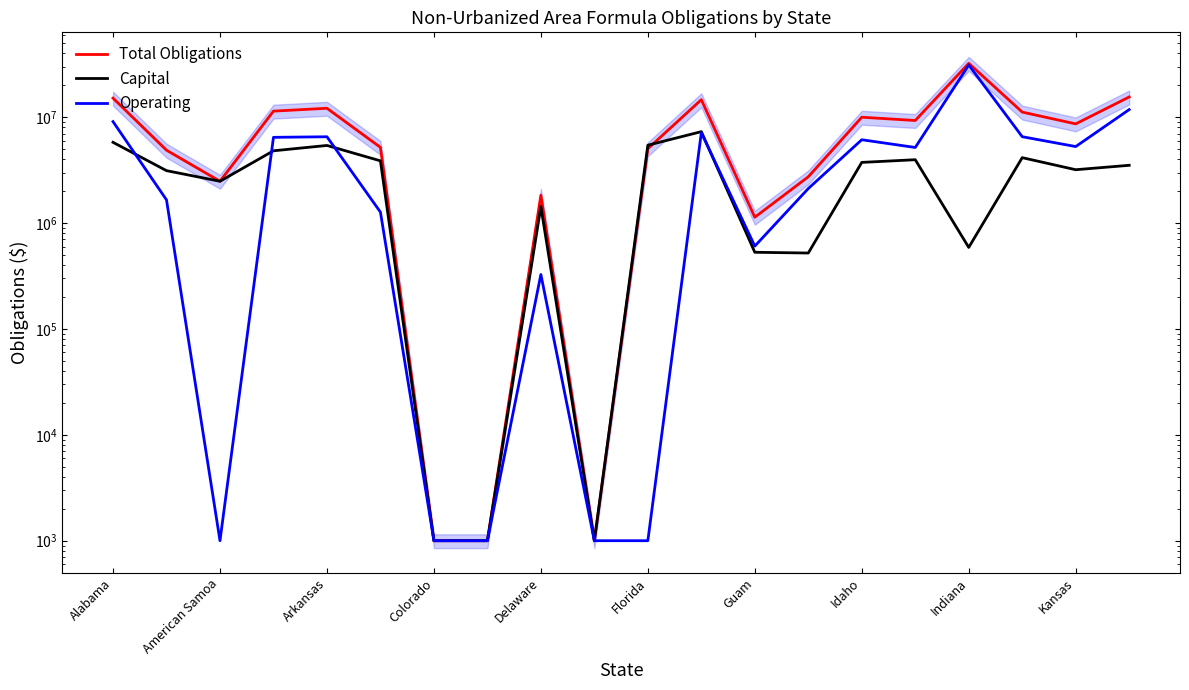

List the series in order of their overall mean, highest first.

Total Obligations, Operating, Capital